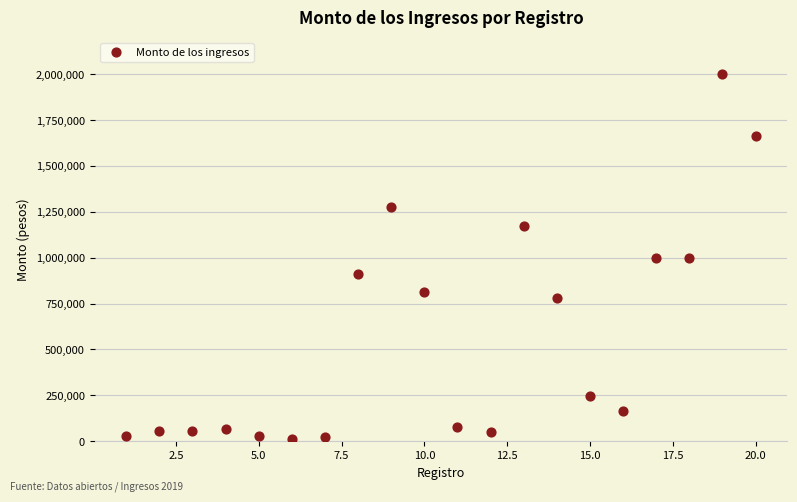

What is the range of Y values (max minus min)?

1988063.6